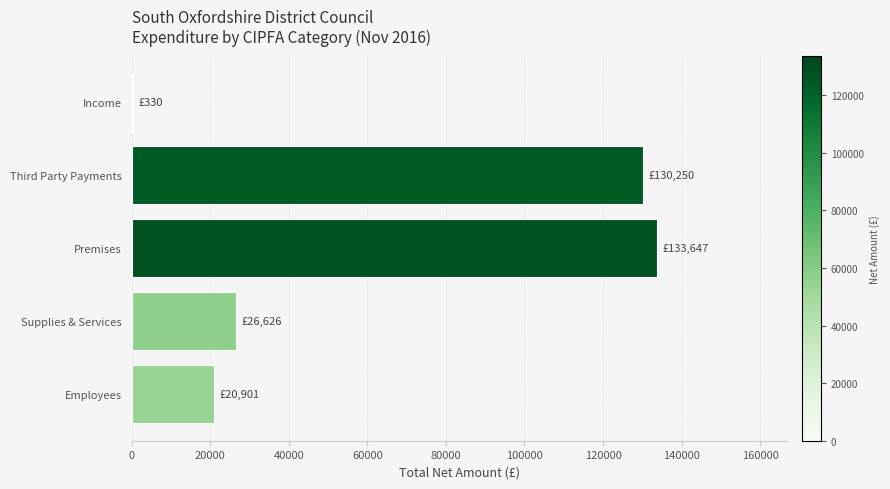

At which category does the chart reach its peak across all series?

Premises